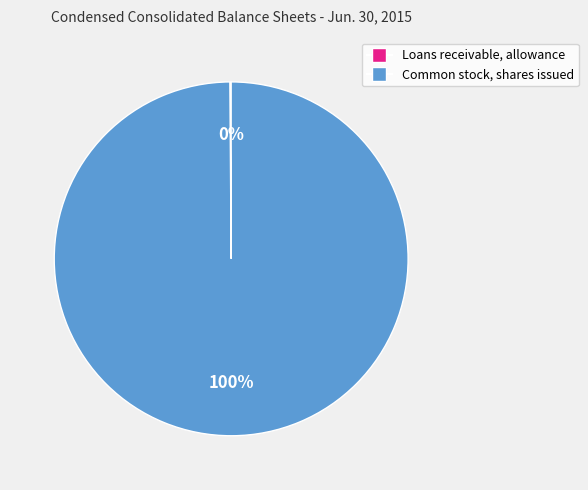

True or false: Common stock, shares issued accounts for 100% of the total.

True